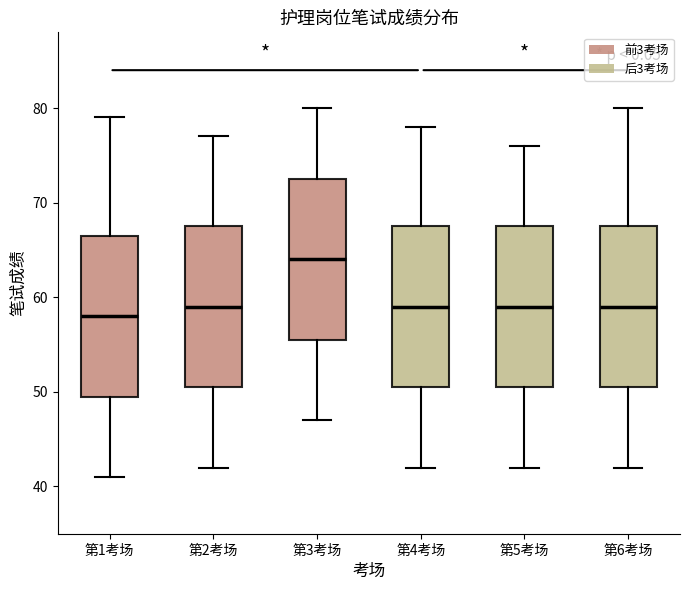

Which box has the highest median line?

第3考场